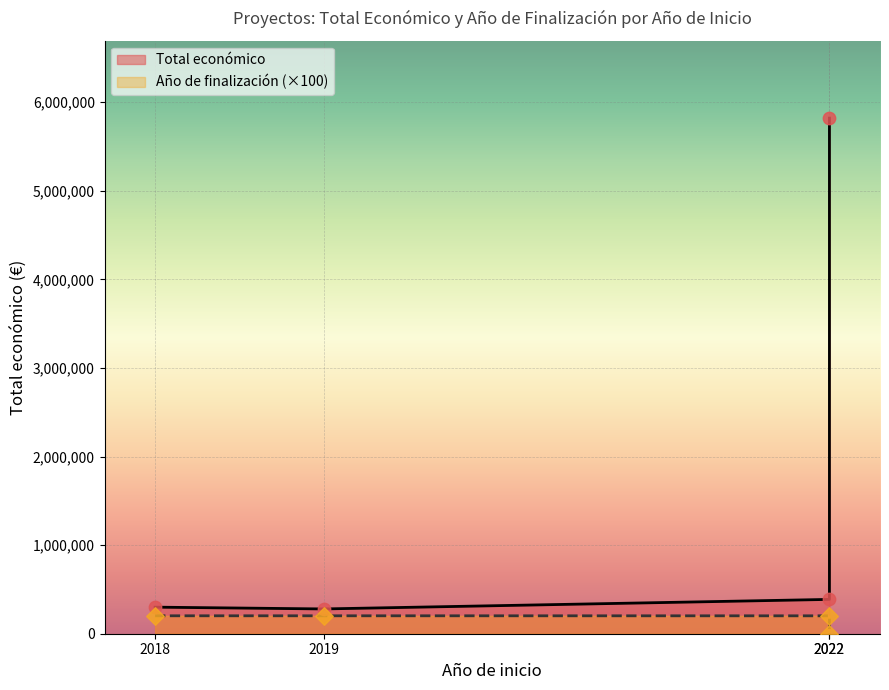

At which category is the sum across all series the highest?

2022